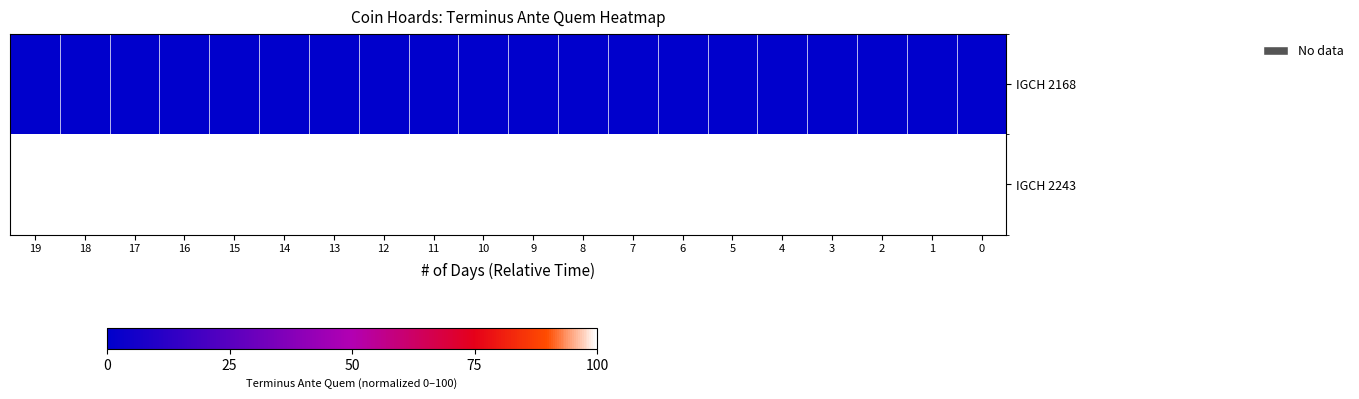

At which category is the sum across all series the highest?

19